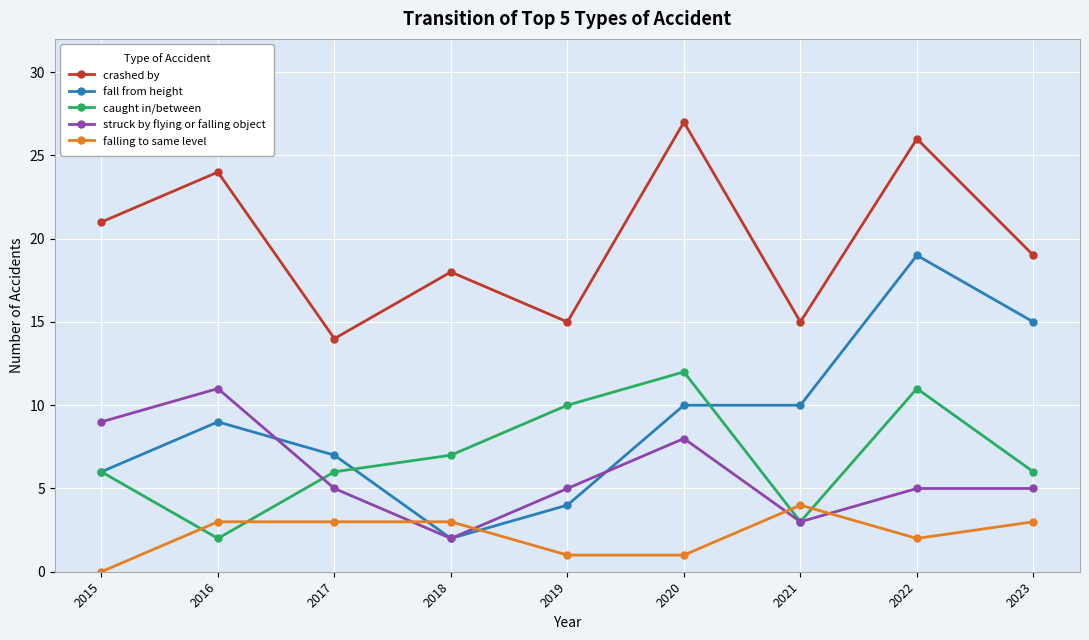

How many interior local valleys does the caught in/between series have?

2